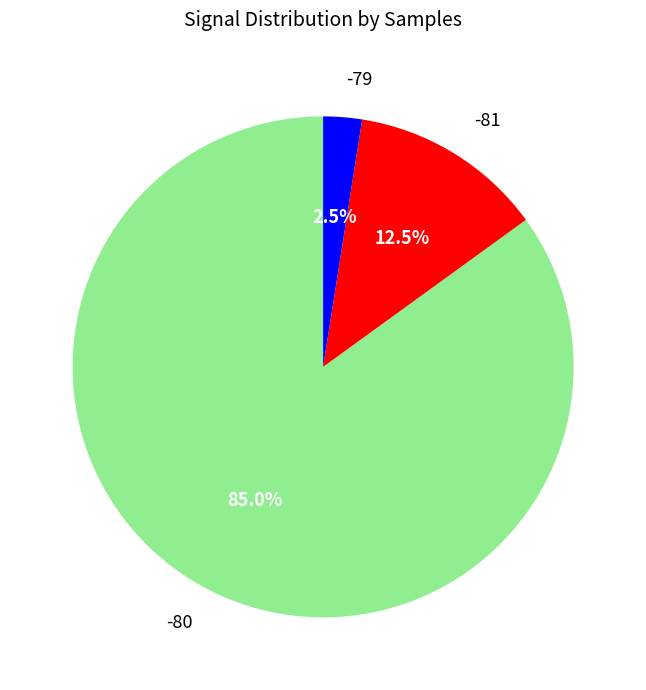

Rank the categories by value from highest to lowest.

-80, -81, -79